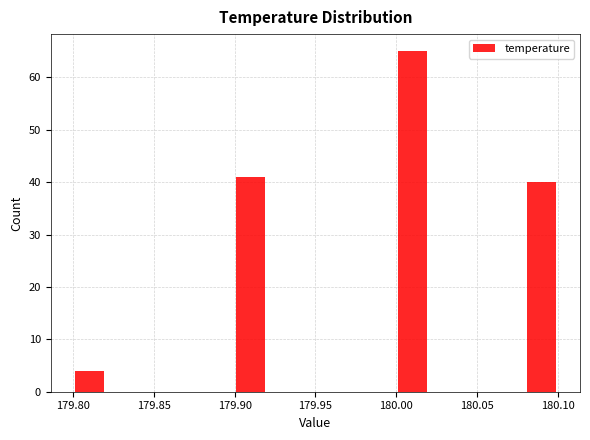

Reading left to right, list every bar in this chart as the range it spans on the x-axis followed by its height. The values are not printed on the chart, so give them approximately, as read against the axis.

179.80 to 179.82: 4
179.82 to 179.84: 0
179.84 to 179.86: 0
179.86 to 179.88: 0
179.88 to 179.90: 0
179.90 to 179.92: 41
179.92 to 179.94: 0
179.94 to 179.96: 0
179.96 to 179.98: 0
179.98 to 180.00: 0
180.00 to 180.02: 65
180.02 to 180.04: 0
180.04 to 180.06: 0
180.06 to 180.08: 0
180.08 to 180.10: 40